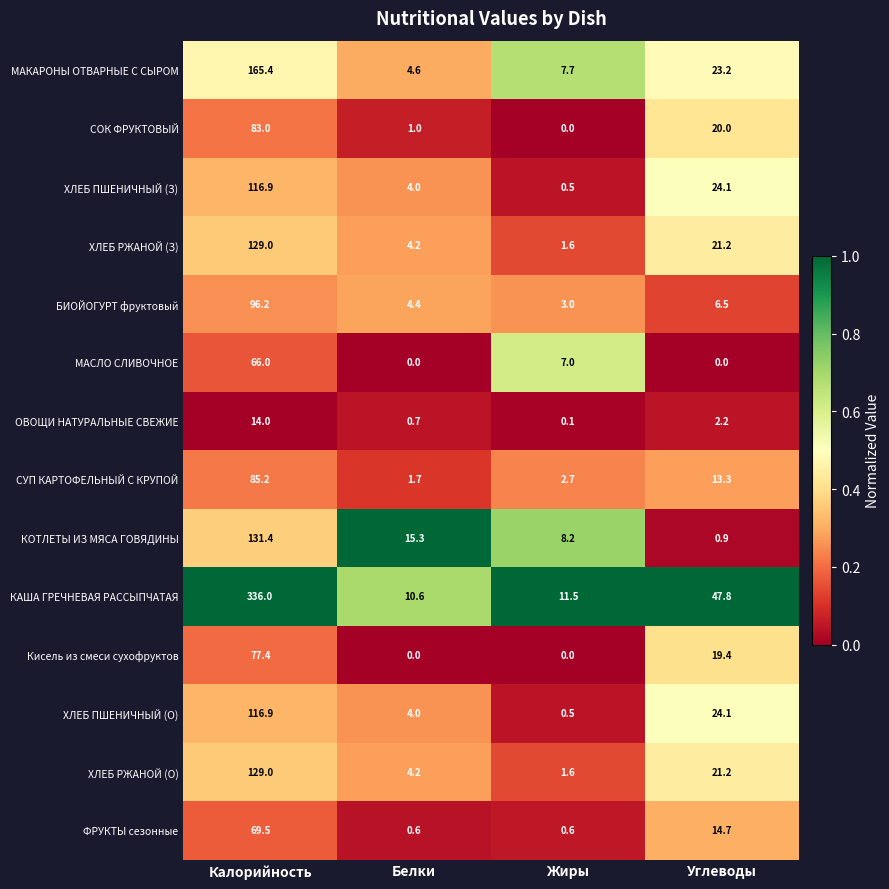

Which series changed the most between Калорийность and Белки?

КАША ГРЕЧНЕВАЯ РАССЫПЧАТАЯ